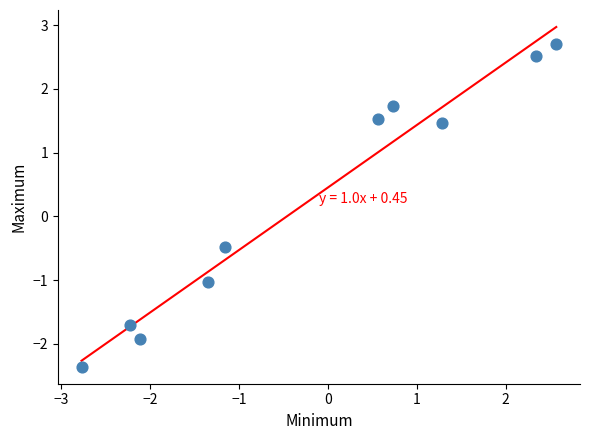

What is the range of X values (max minus min)?

5.3